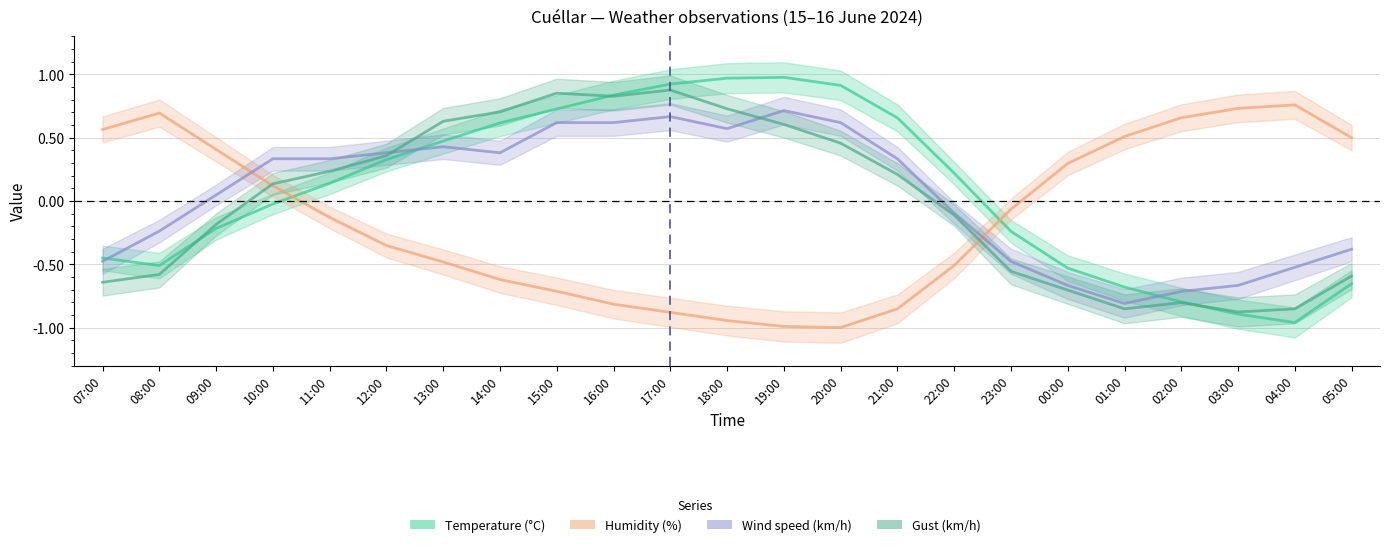

Is the value of Temperature (°C) at 21:00 greater than the value of Humidity (%) at 02:00?

No